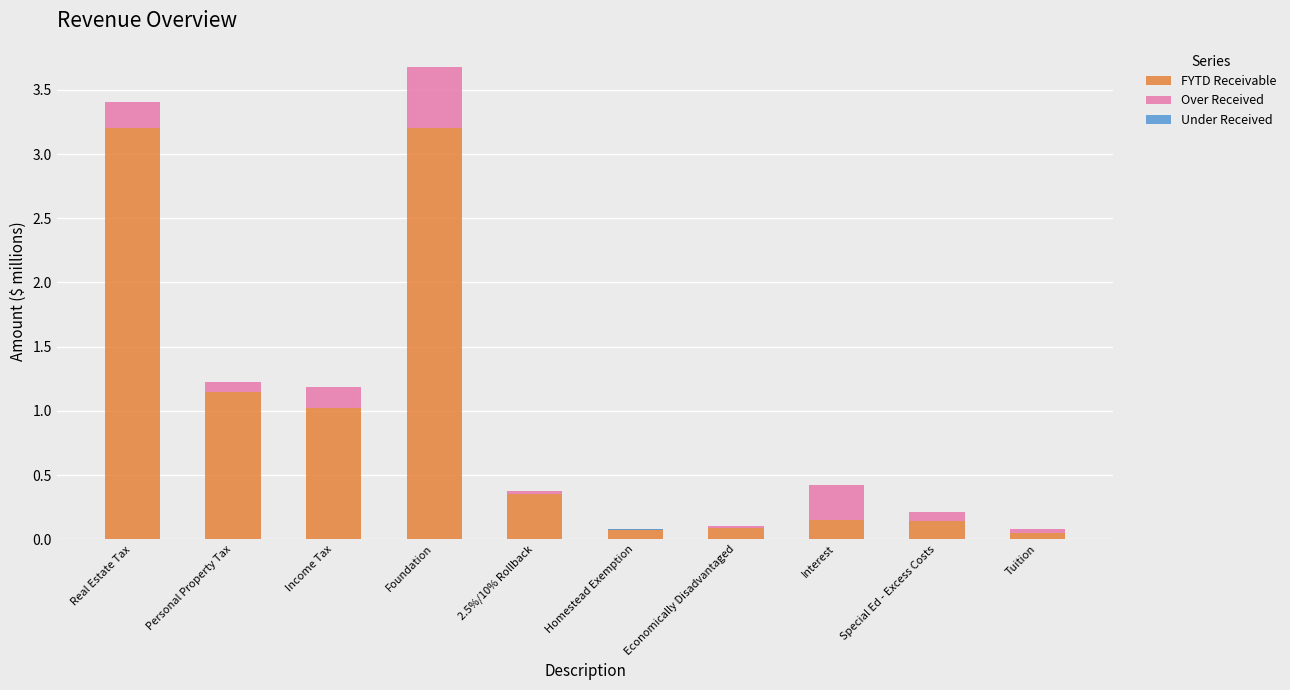

What are all the series names shown in the legend?

FYTD Receivable, Over Received, Under Received